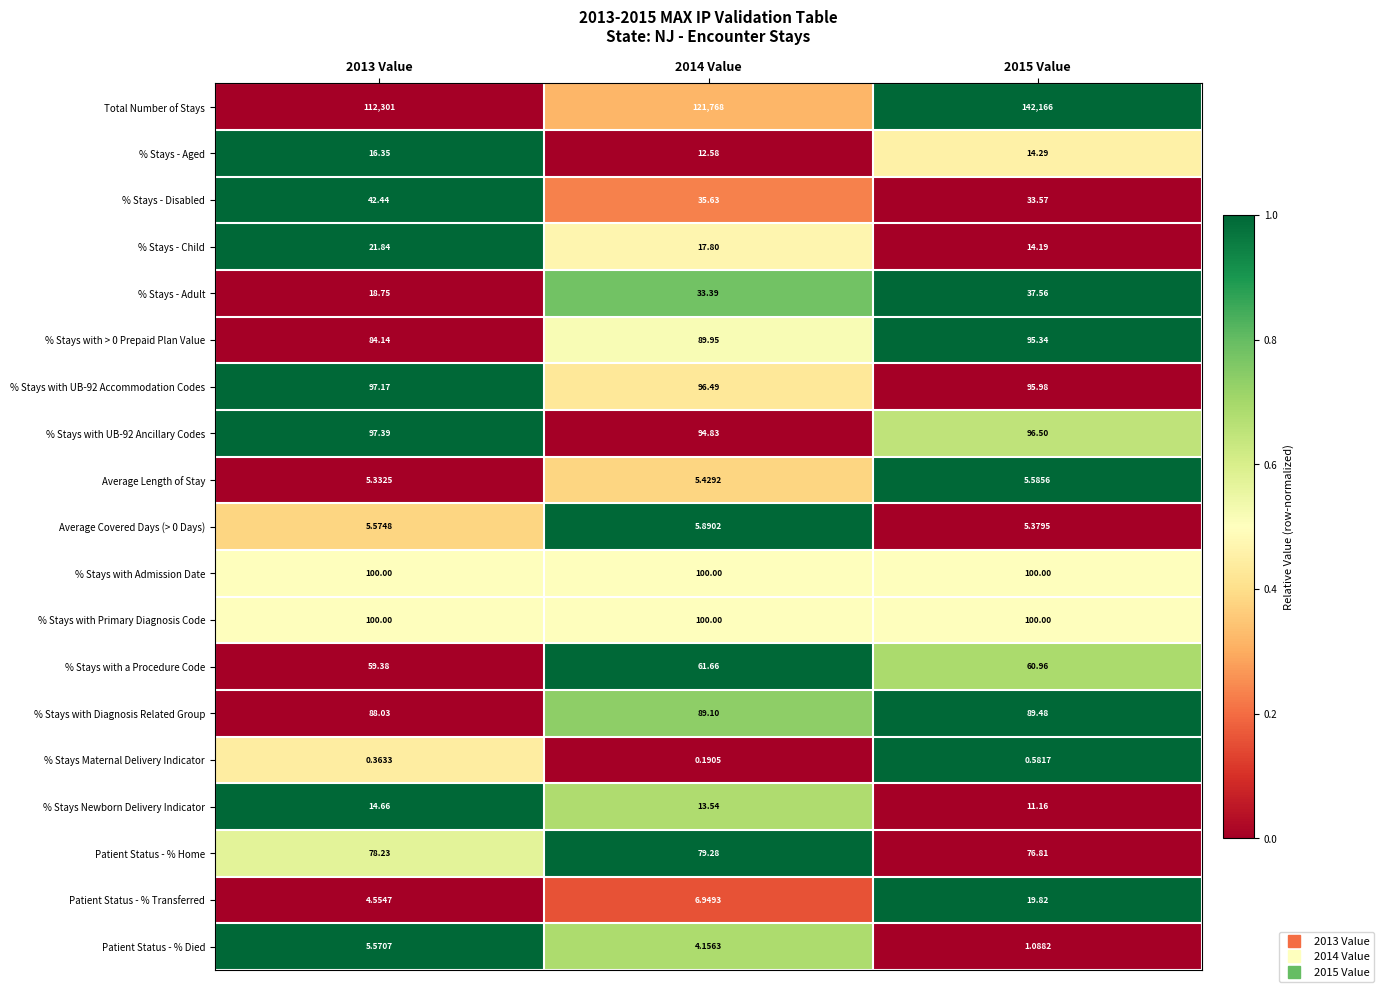

Is the value of Patient Status - % Transferred at 2015 Value greater than the value of % Stays with Primary Diagnosis Code at 2015 Value?

No